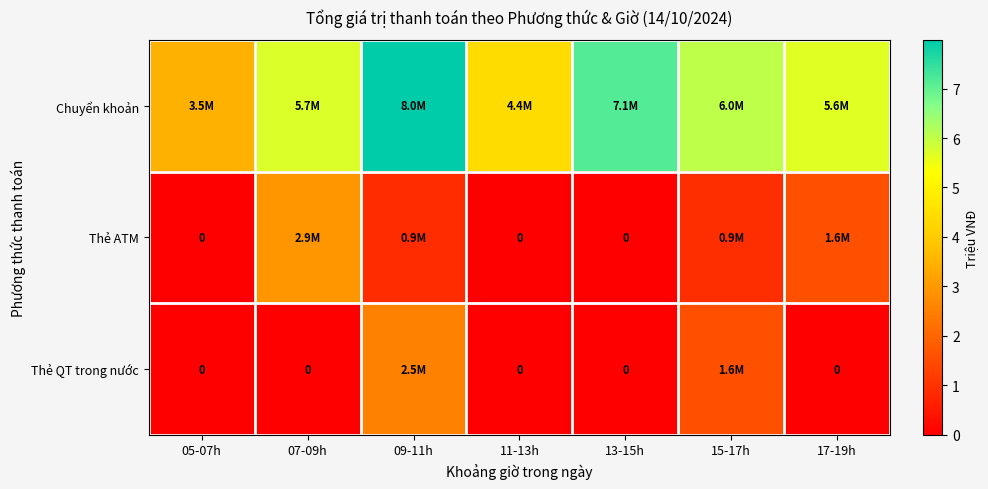

The Chuyển khoản series shows 11.4 at 13-15h. True or false?

False